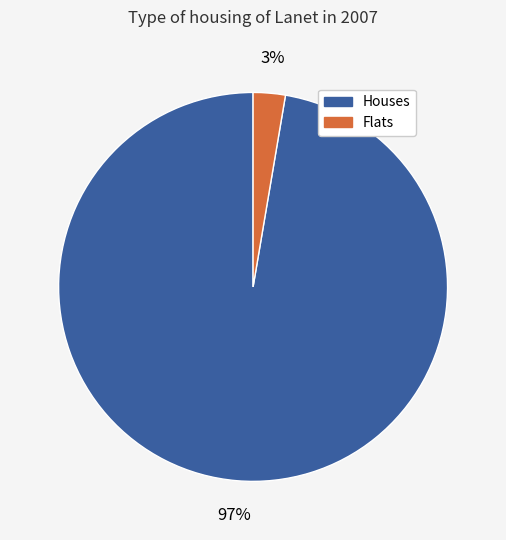

Does any single category account for the majority?

Yes